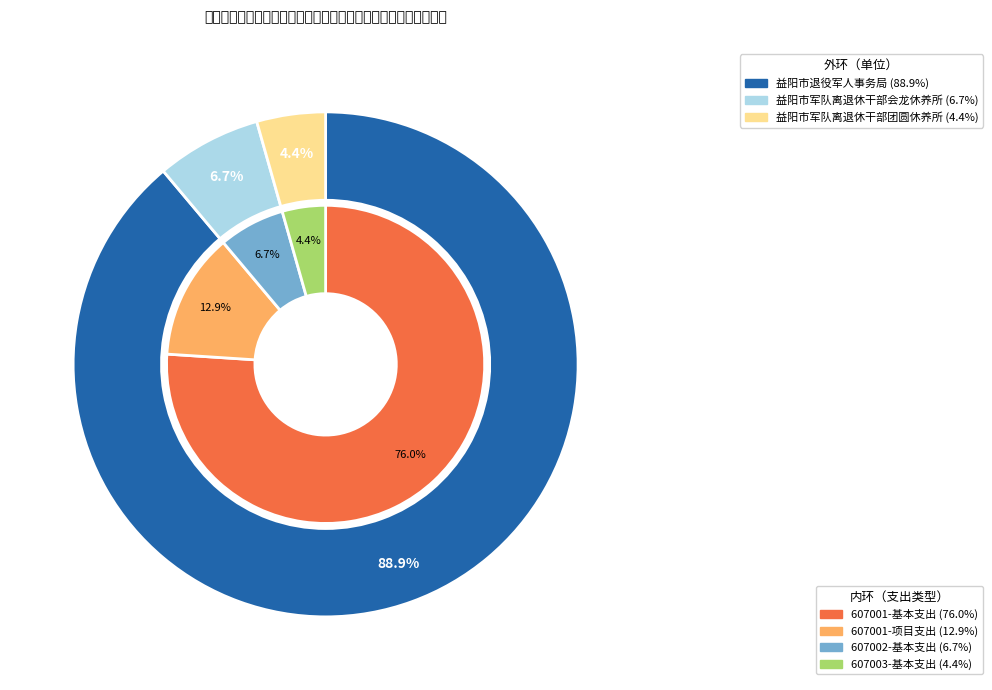

What percentage is the 益阳市军队离退休干部团圆休养所 slice, to the nearest percent?

4%